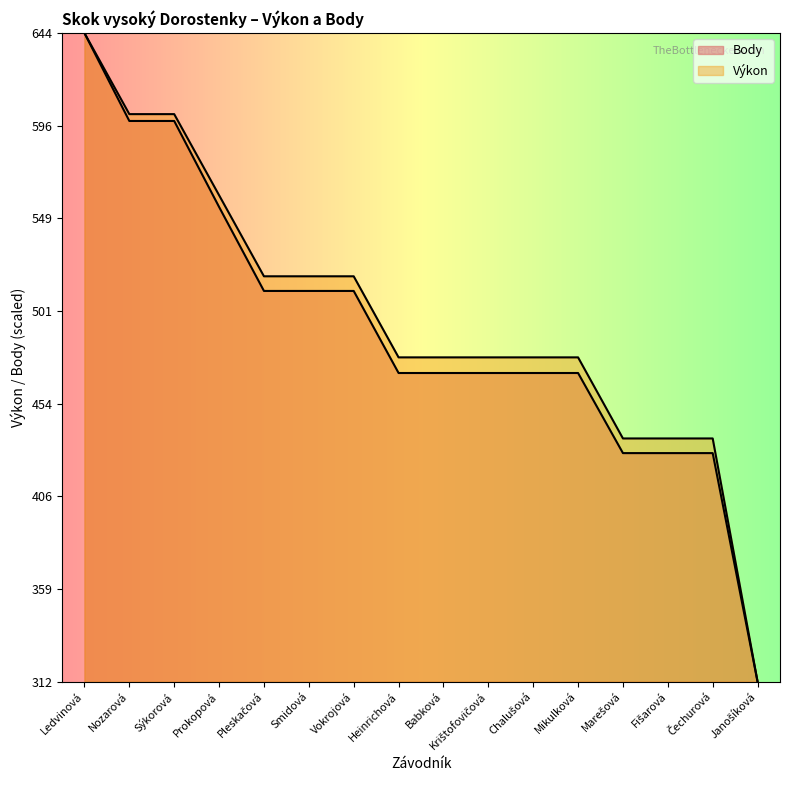

True or false: Body and Výkon intersect in this chart.

False